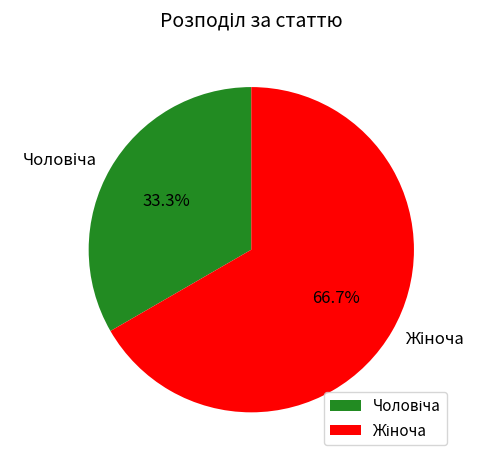

Is there any slice that represents more than half of the pie?

Yes